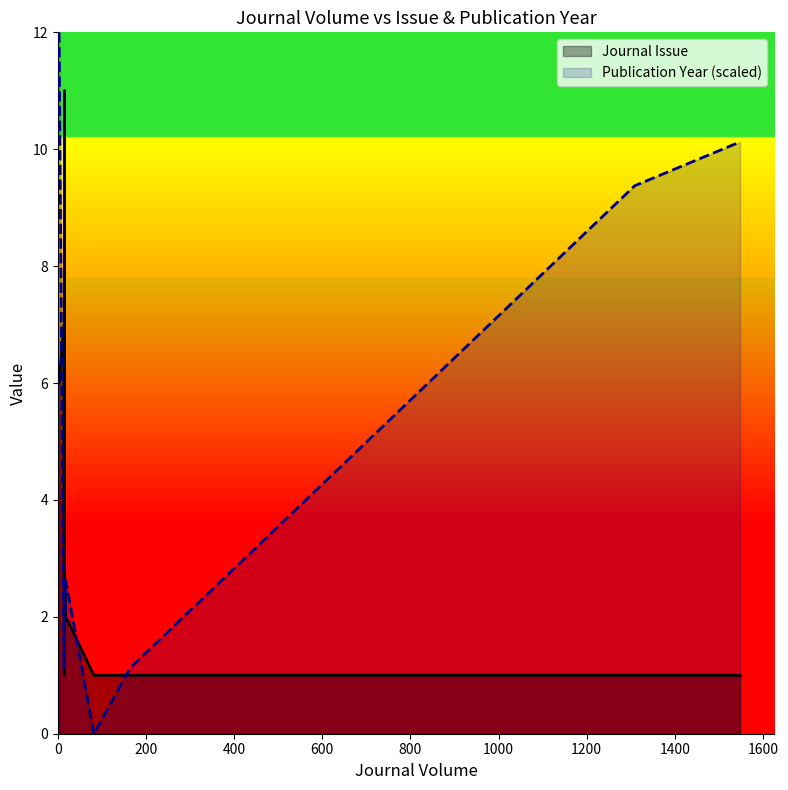

True or false: Journal Issue has a value of 5.7 at 600.

False